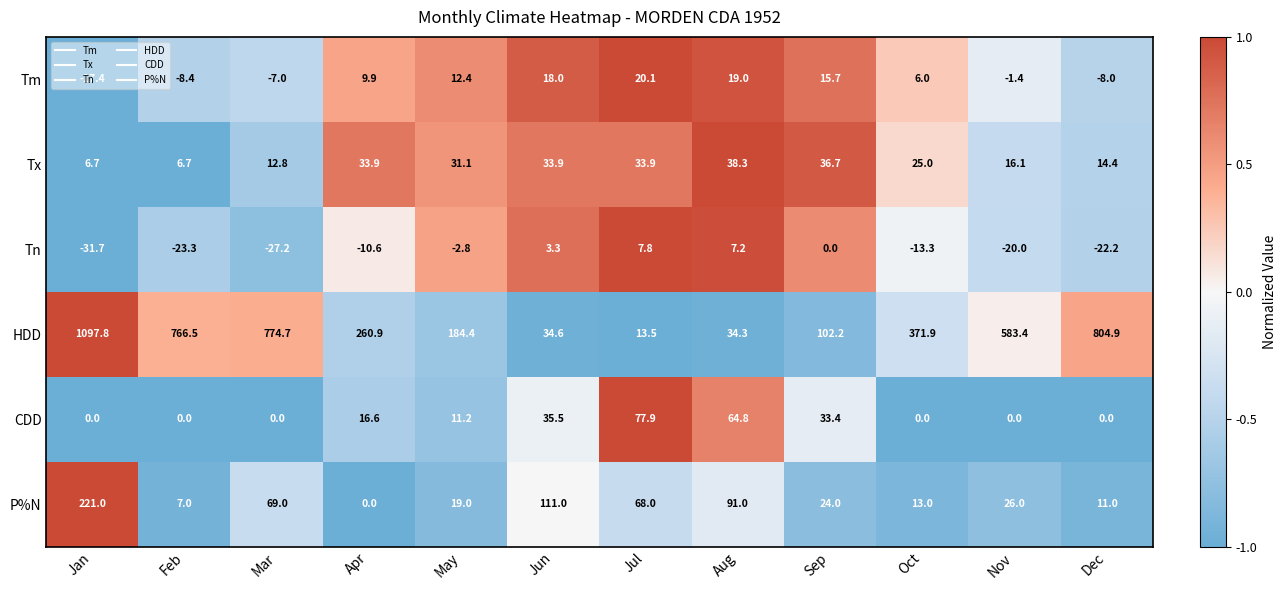

At which label does Tm reach its peak?

Jul